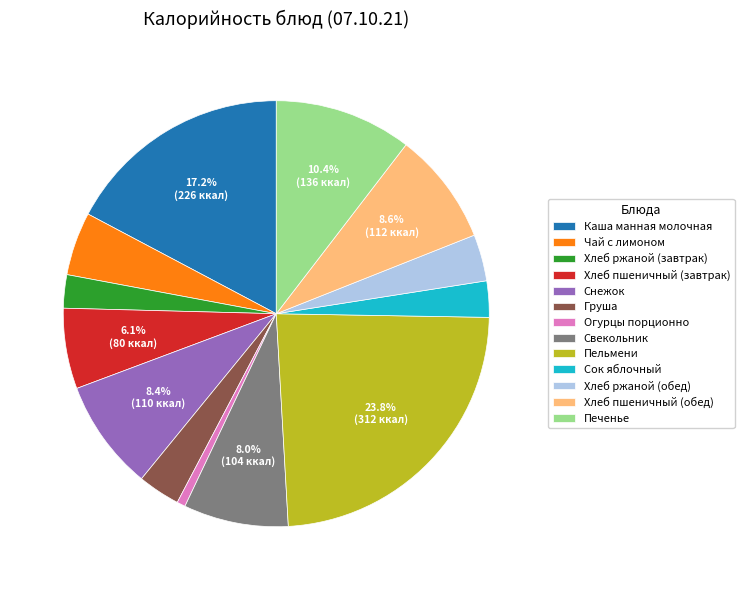

Is there a majority slice in this chart?

No